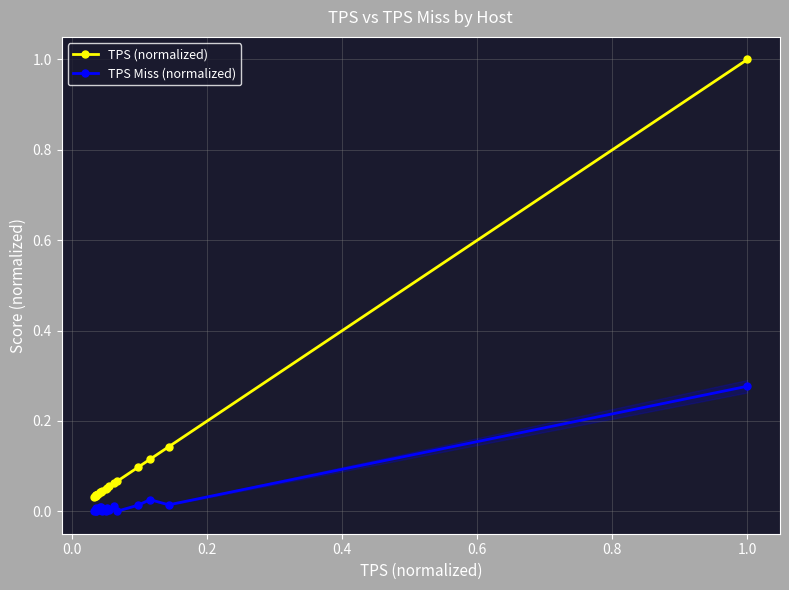

Is this an area chart (filled region under the line)?

No